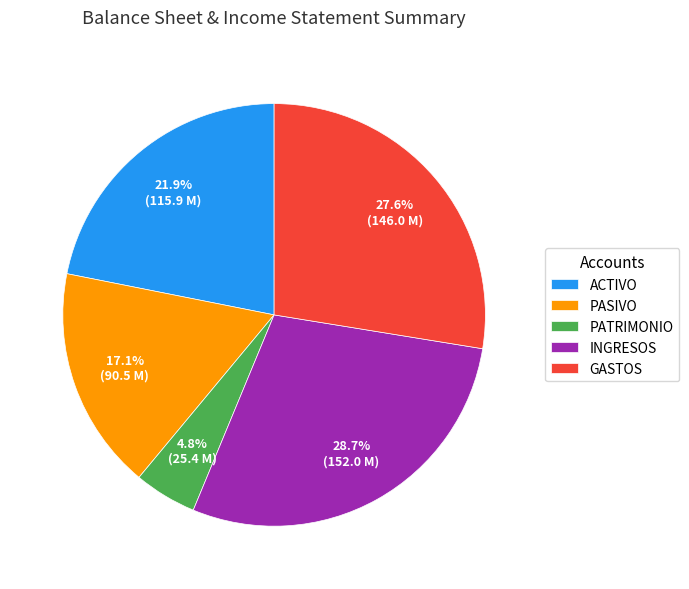

Combined, what portion of the pie is ACTIVO and PATRIMONIO?

26.7%